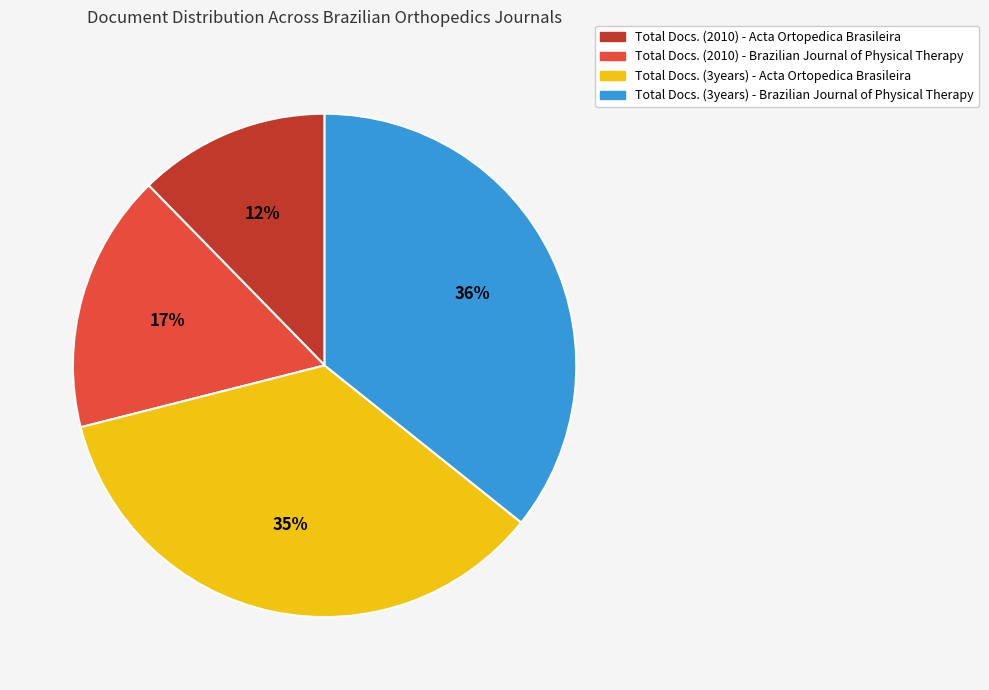

Which slice is the smallest?

Total Docs. (2010) - Acta Ortopedica Brasileira